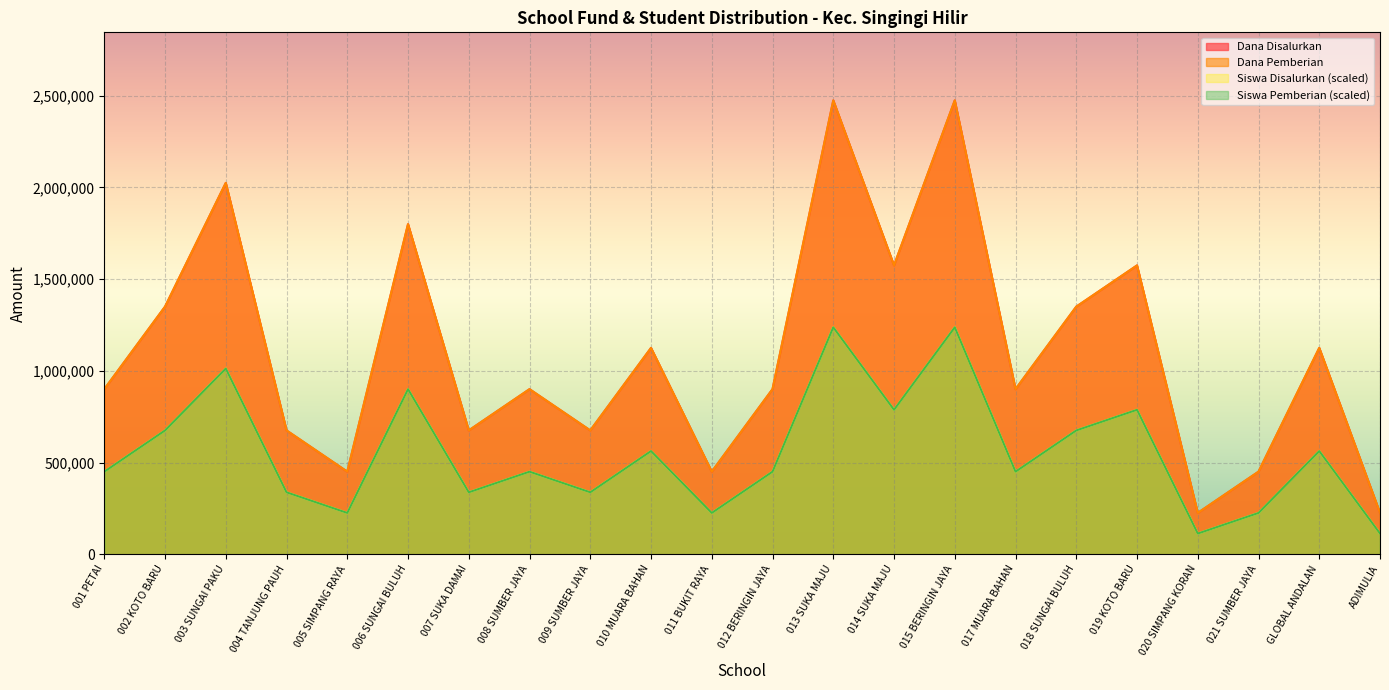

What is the difference between the maximum and minimum values in the Siswa Pemberian series?

1125000